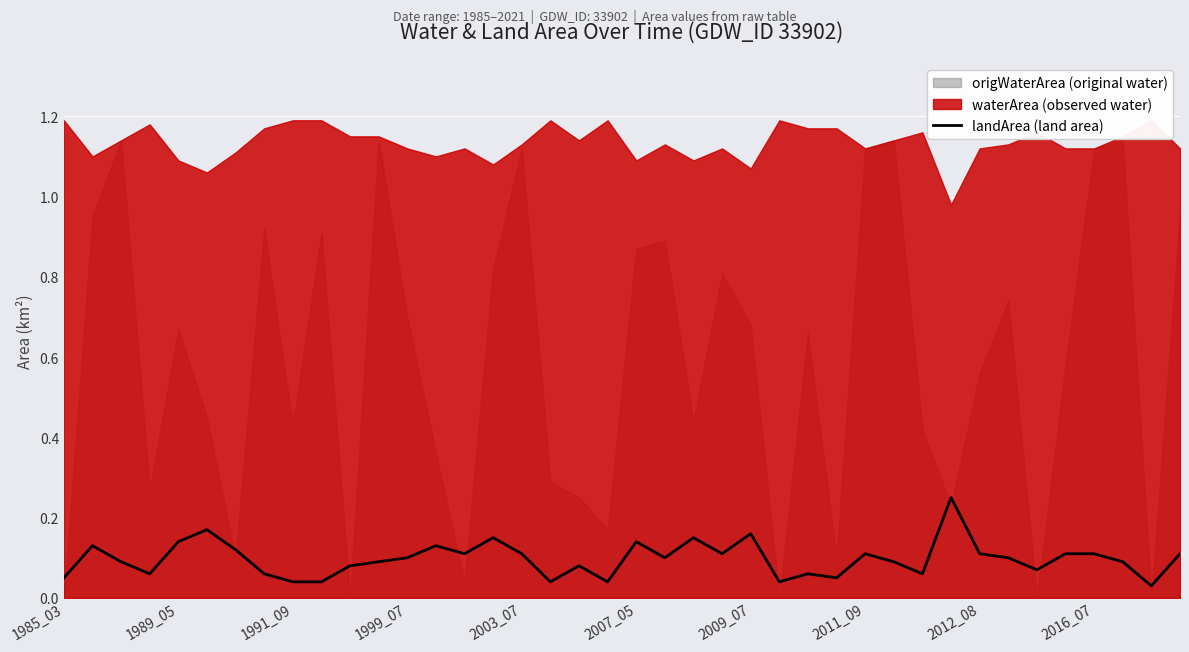

What is the average value?

0.1